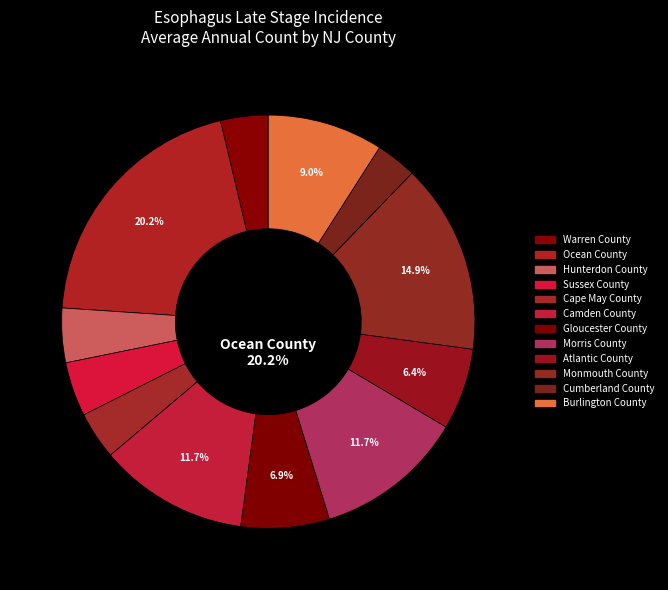

To the nearest percent, what is the average slice percentage?

8%